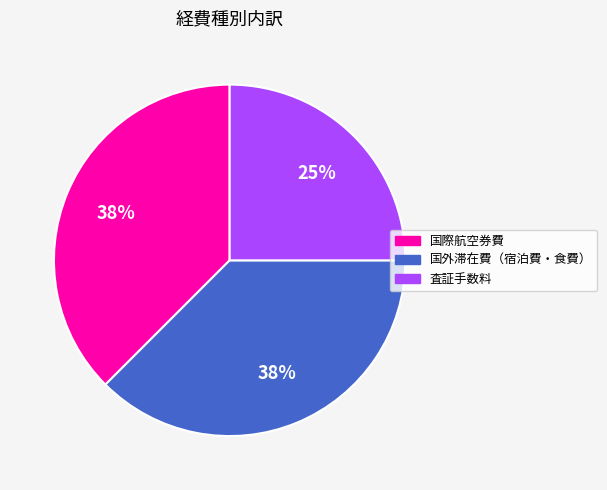

Which has a higher value, 国際航空券費 or 査証手数料?

国際航空券費